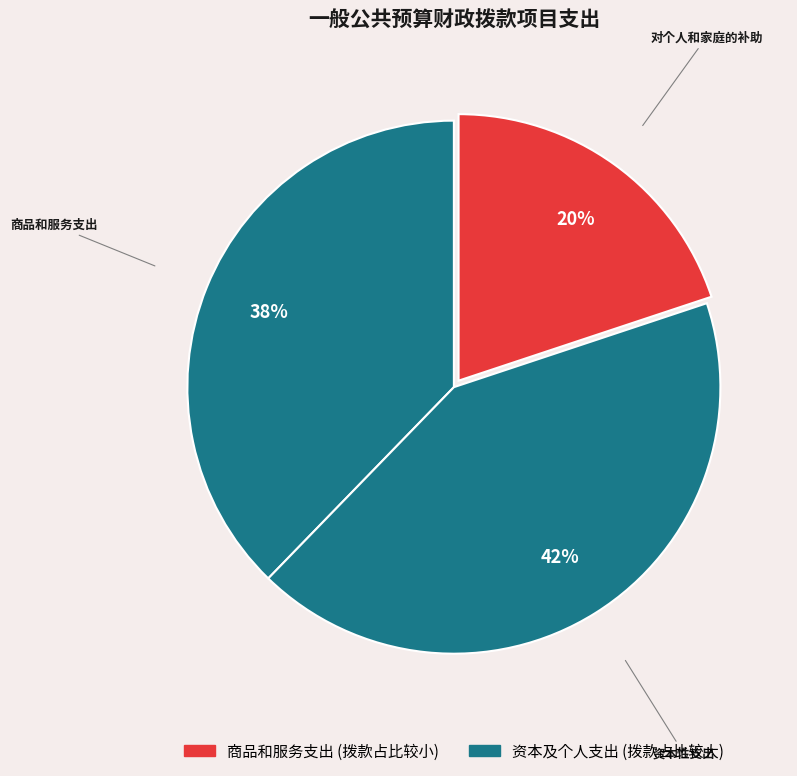

Rank the categories by value from lowest to highest.

对个人和家庭的补助, 商品和服务支出, 资本性支出